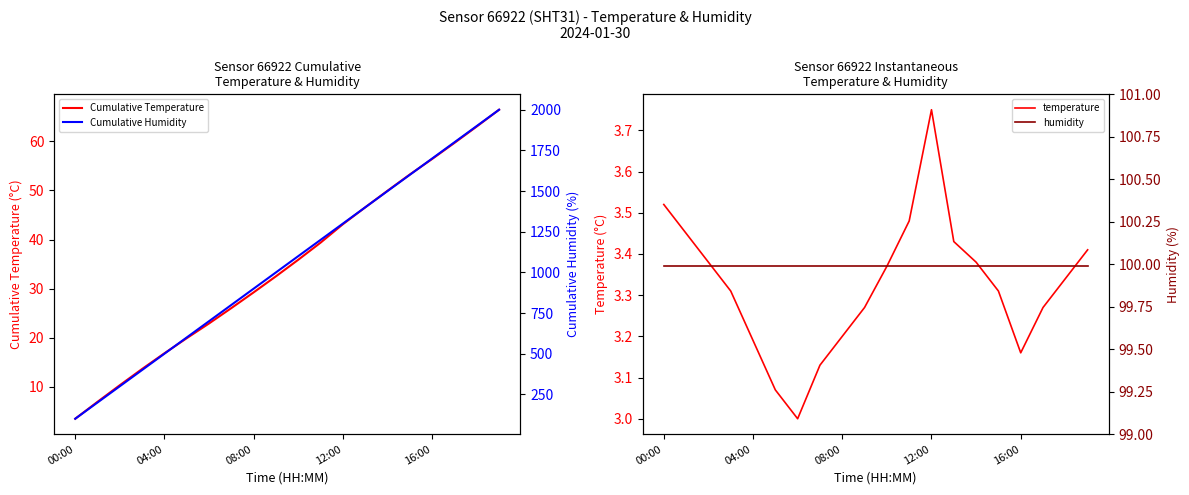

True or false: Cumulative Humidity and temperature cross at least once.

False